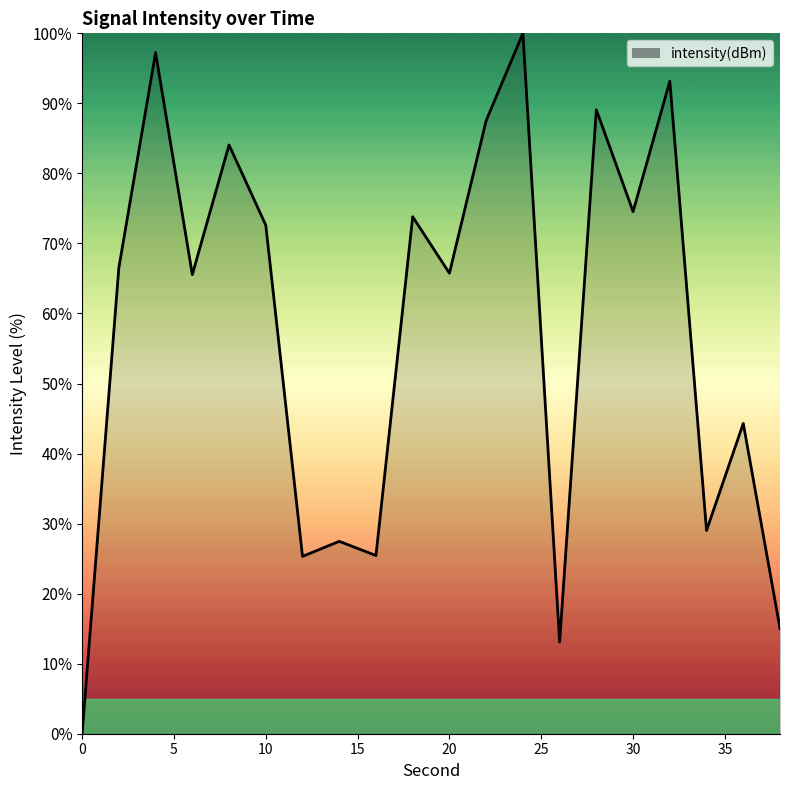

What is the difference between the maximum and minimum values?

100.0